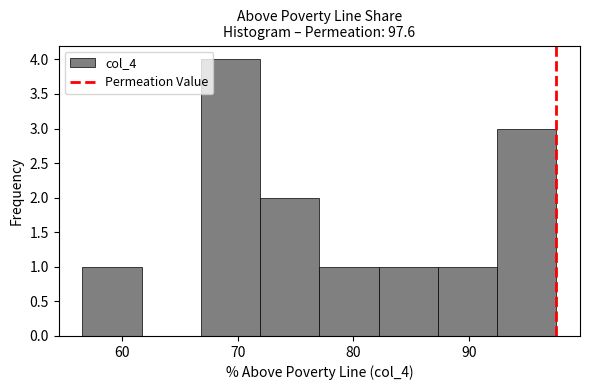

Reading left to right, transcribe this chart: for each bar, give the range it covers on the x-axis and its height. Neither the bar edges nor the heights are printed on the chart, so give them approximately, as read against the axes.

57 to 62: 1
62 to 67: 0
67 to 72: 4
72 to 77: 2
77 to 82: 1
82 to 87: 1
87 to 92: 1
92 to 98: 3